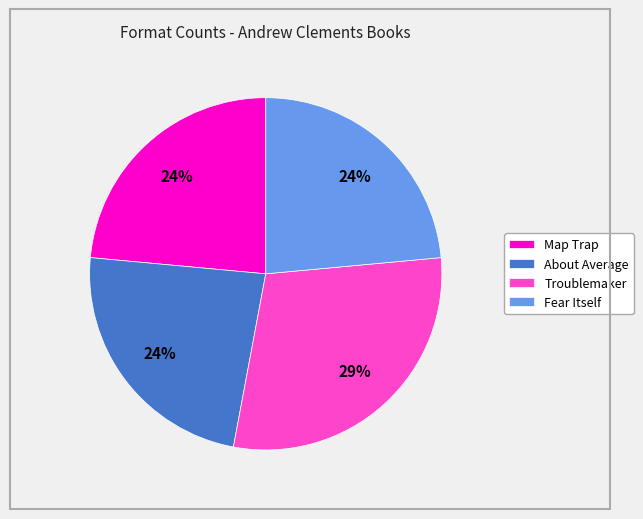

To the nearest percent, what percentage of the pie is Map Trap?

24%